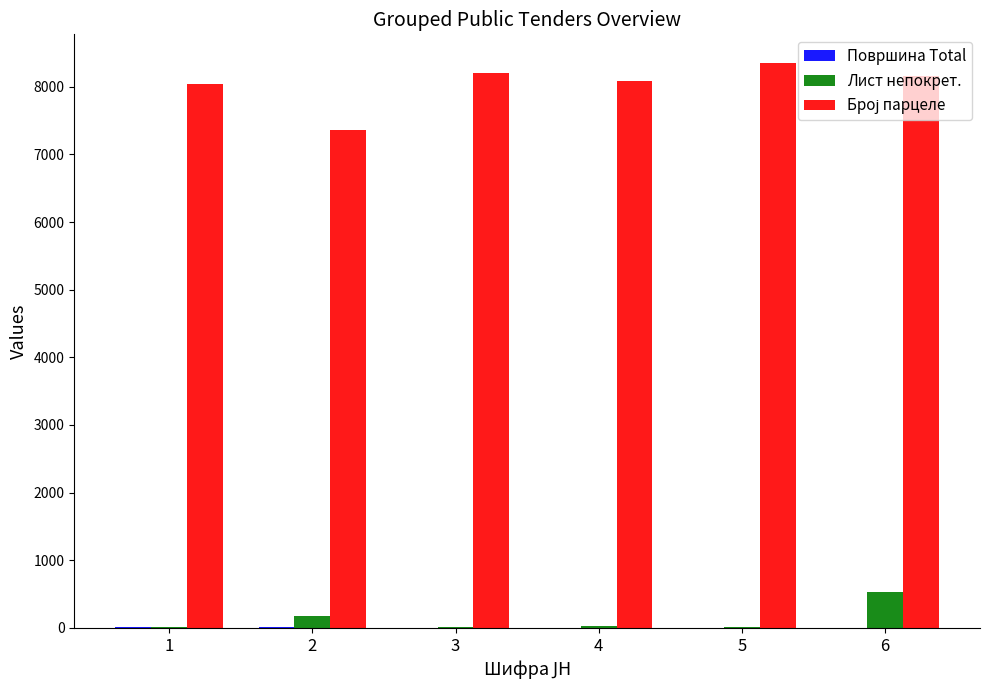

What is the maximum value shown in the chart?

8359.0